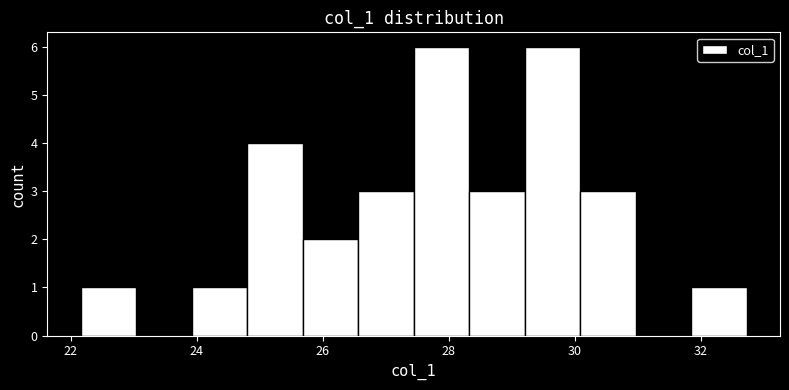

Reading left to right, transcribe this chart: for each bar, give the range it covers on the x-axis and its height. Neither the bar edges nor the heights are printed on the chart, so give them approximately, as read against the axes.

22.2 to 23.0: 1
23.0 to 24.0: 0
24.0 to 24.8: 1
24.8 to 25.6: 4
25.6 to 26.6: 2
26.6 to 27.4: 3
27.4 to 28.4: 6
28.4 to 29.2: 3
29.2 to 30.0: 6
30.0 to 31.0: 3
31.0 to 31.8: 0
31.8 to 32.8: 1